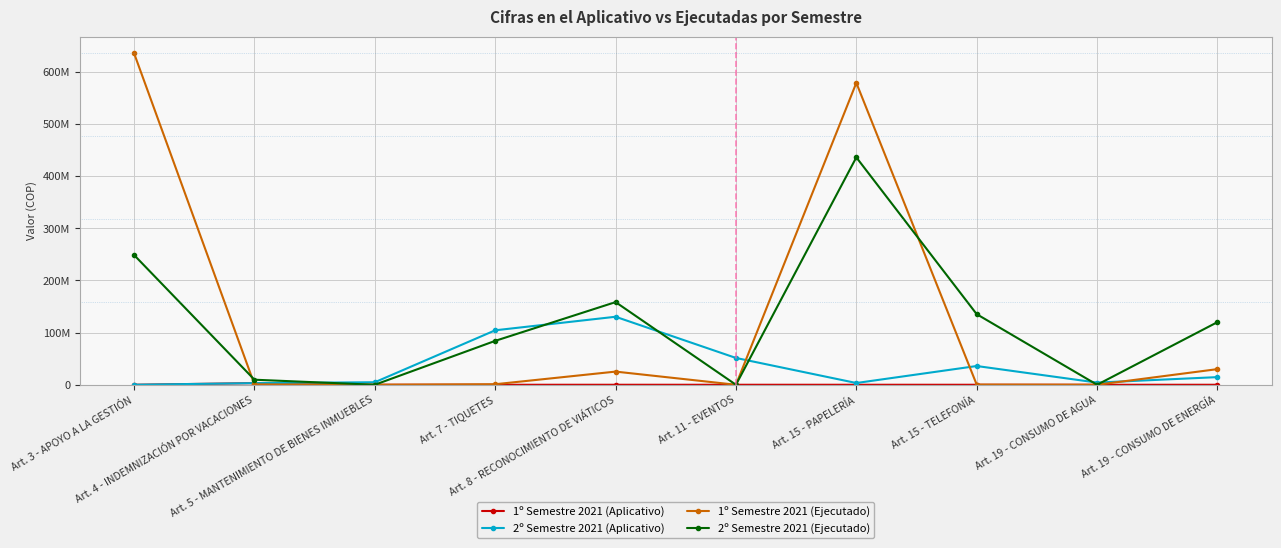

Is this an area chart (filled region under the line)?

No